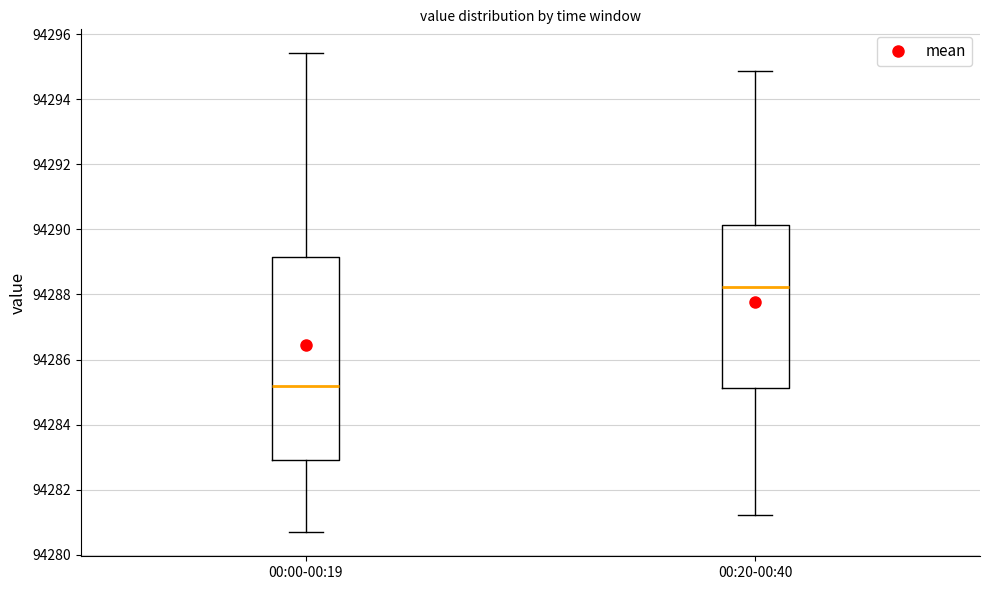

Which box is the tallest, from its lower edge to its upper edge?

00:00-00:19